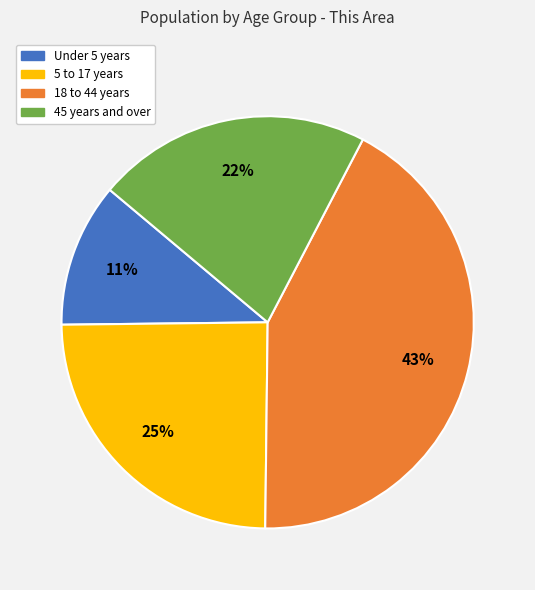

Between 5 to 17 years and 18 to 44 years, which is larger?

18 to 44 years